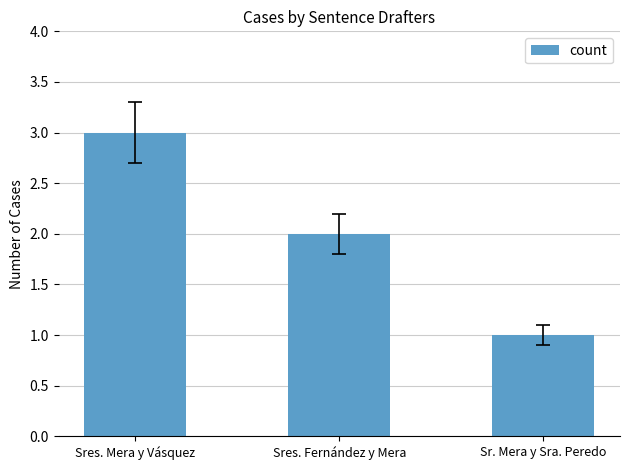

What is the label of the 1st bar from the right?

Sr. Mera y Sra. Peredo